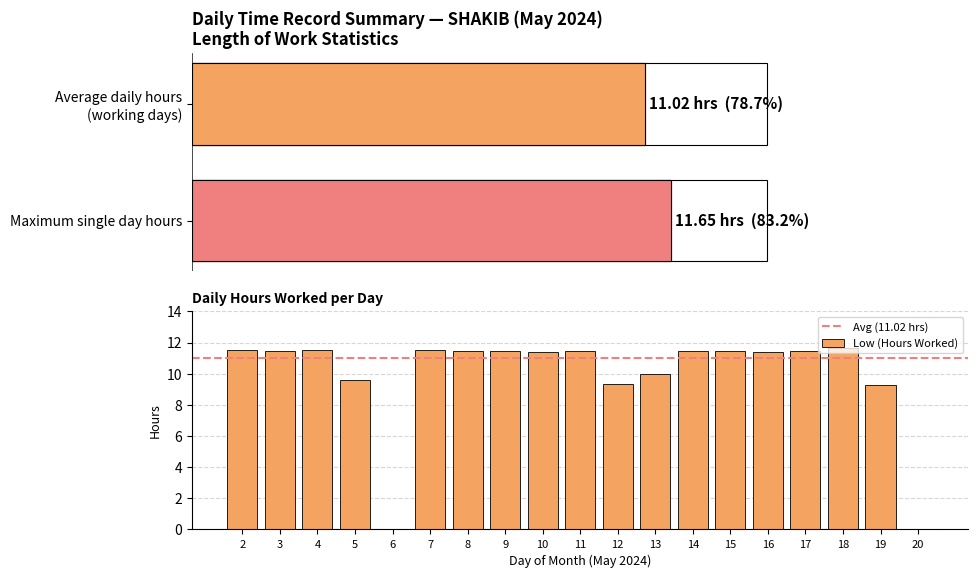

List the labels in order of value, smallest first.

6, 20, 19, 12, 5, 13, 16, 10, 9, 8, 17, 11, 14, 15, 3, 7, 2, 4, 18